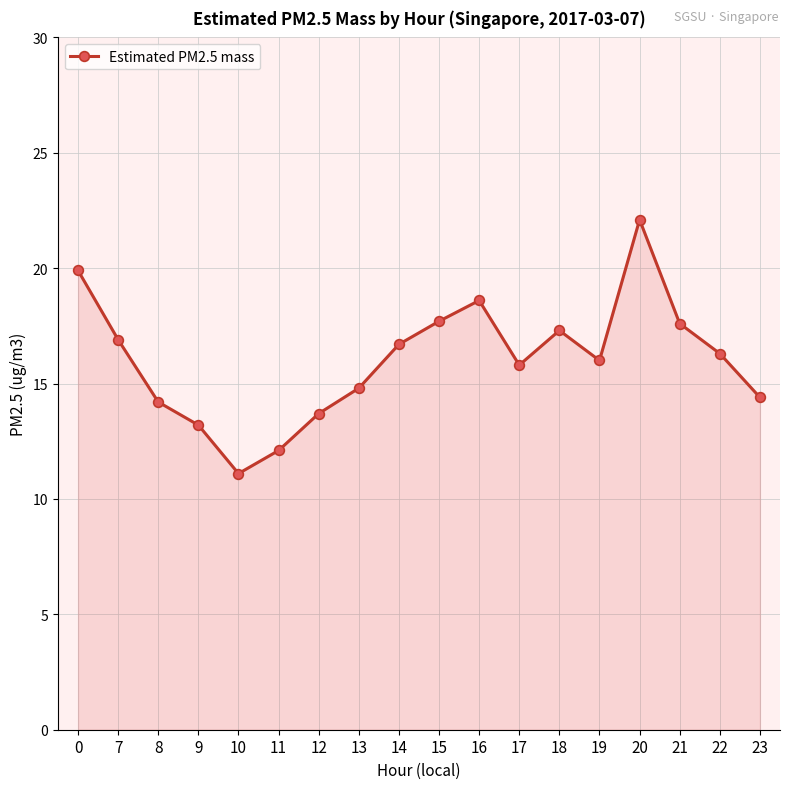

How many distinct data groups are displayed?

1